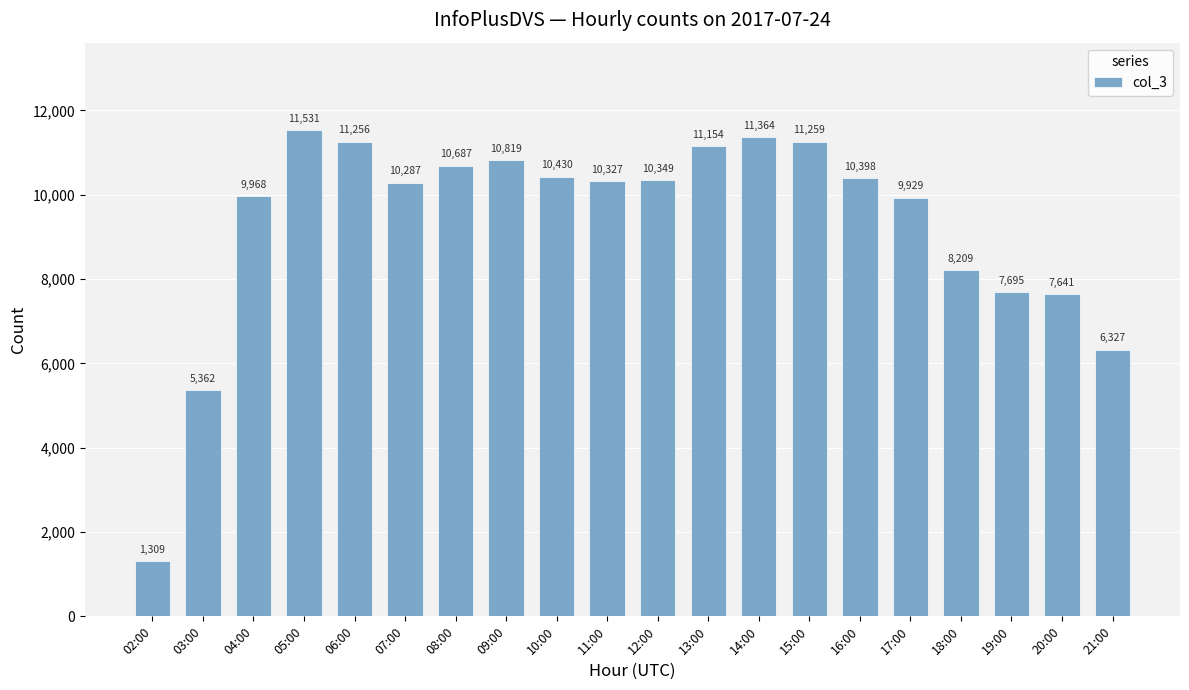

Reading left to right, transcribe all the data shown in this chart.

1309	5362	9968	11531	11256	10287	10687	10819	10430	10327	10349	11154	11364	11259	10398	9929	8209	7695	7641	6327